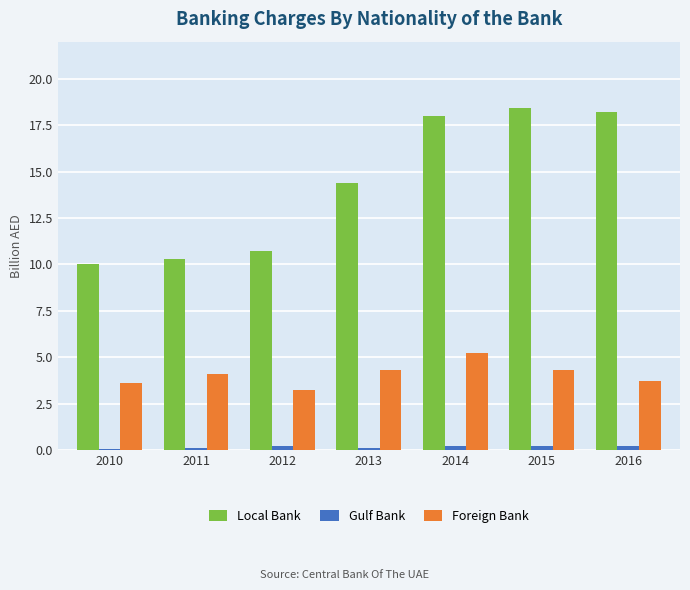

Between 2012 and 2014, which series saw the biggest shift?

Local Bank